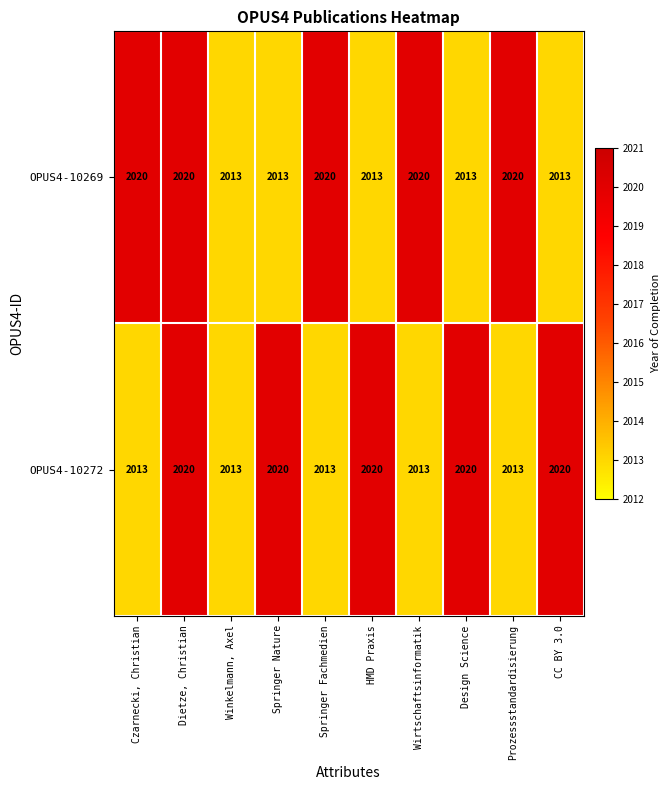

How many OPUS4-10269 values are between 2013 and 2020?

10